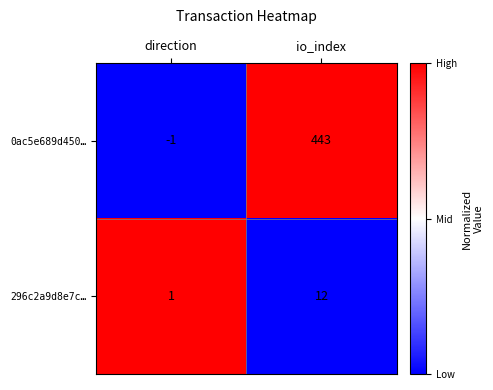

What is the difference between the highest and lowest values at io_index?

431